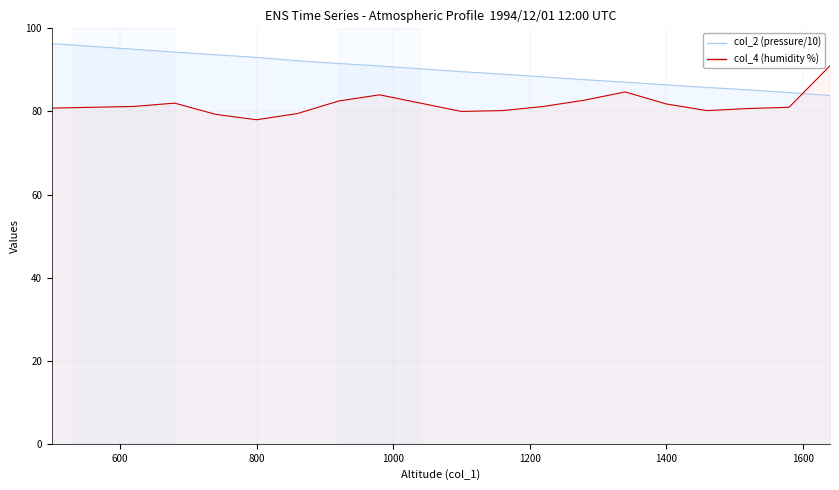

What are all the series names shown in the legend?

col_2, col_4